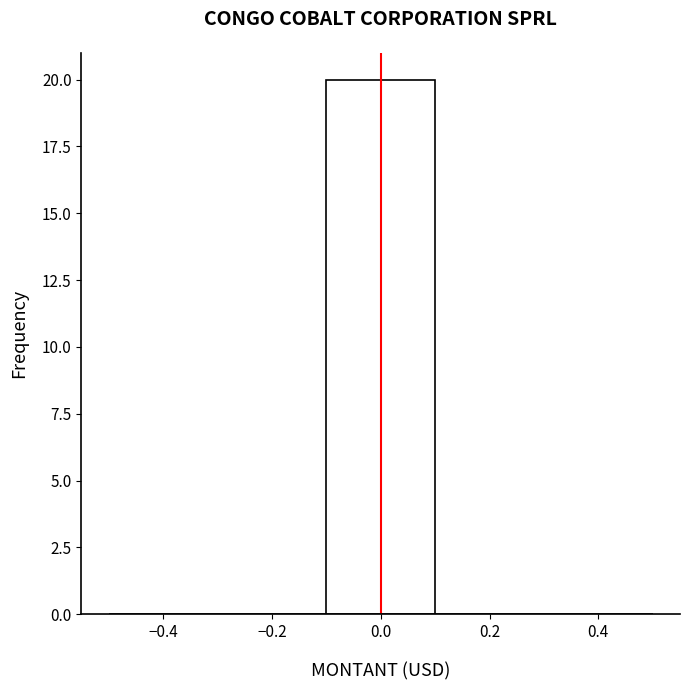

Reading left to right, transcribe this chart: for each bar, give the range it covers on the x-axis and its height. The values are not printed on the chart, so give them approximately, as read against the axis.

-0.5 to -0.3: 0
-0.3 to -0.1: 0
-0.1 to 0.1: 20
0.1 to 0.3: 0
0.3 to 0.5: 0